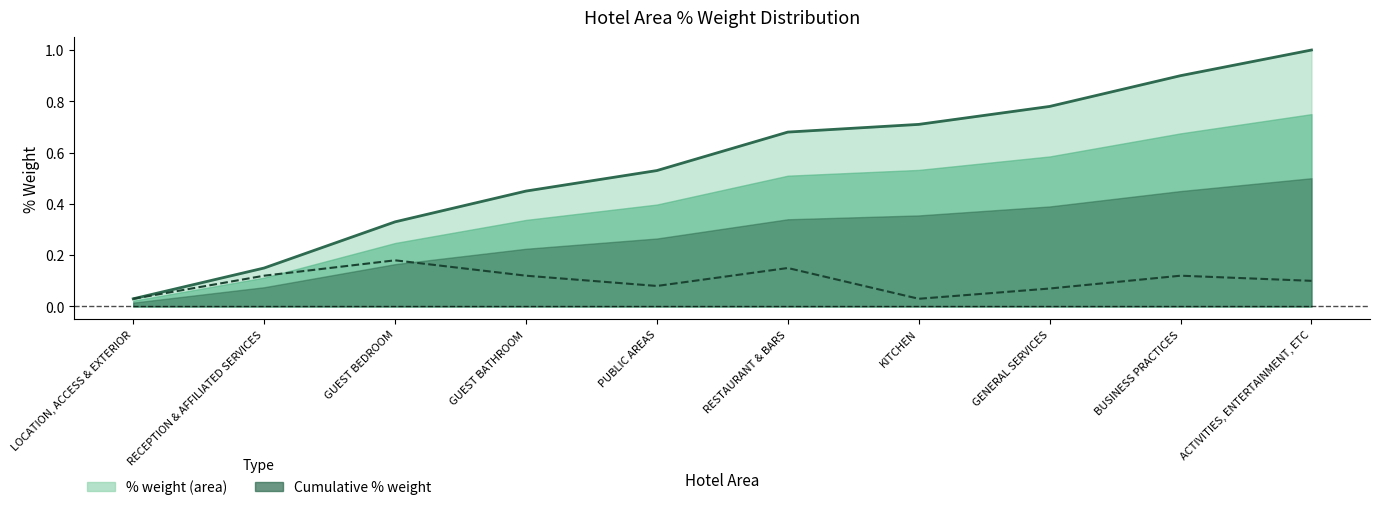

Which series has the largest total across all categories?

Cumulative % weight